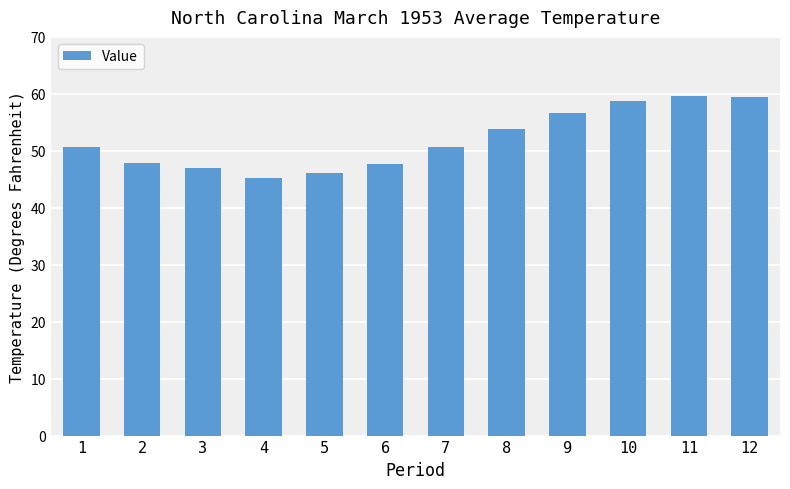

What is the ratio of the value at 3 to the value at 12?

0.8